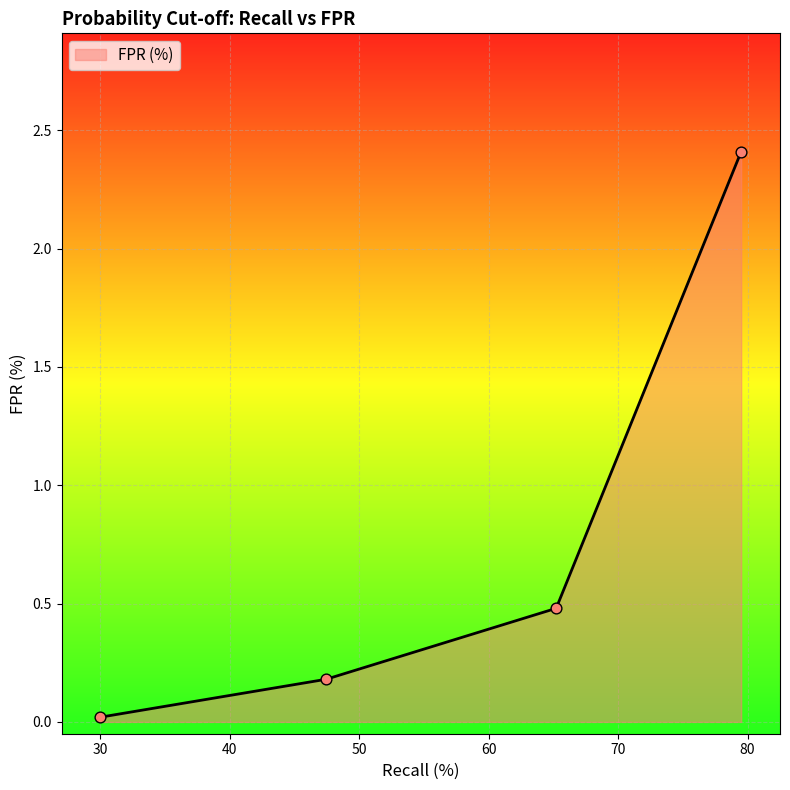

True or false: there are more than 2 points higher than both neighbors.

False